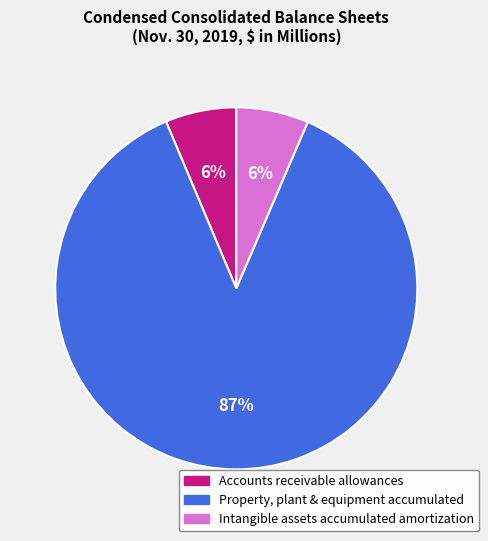

True or false: Accounts receivable allowances accounts for 1% of the total.

False